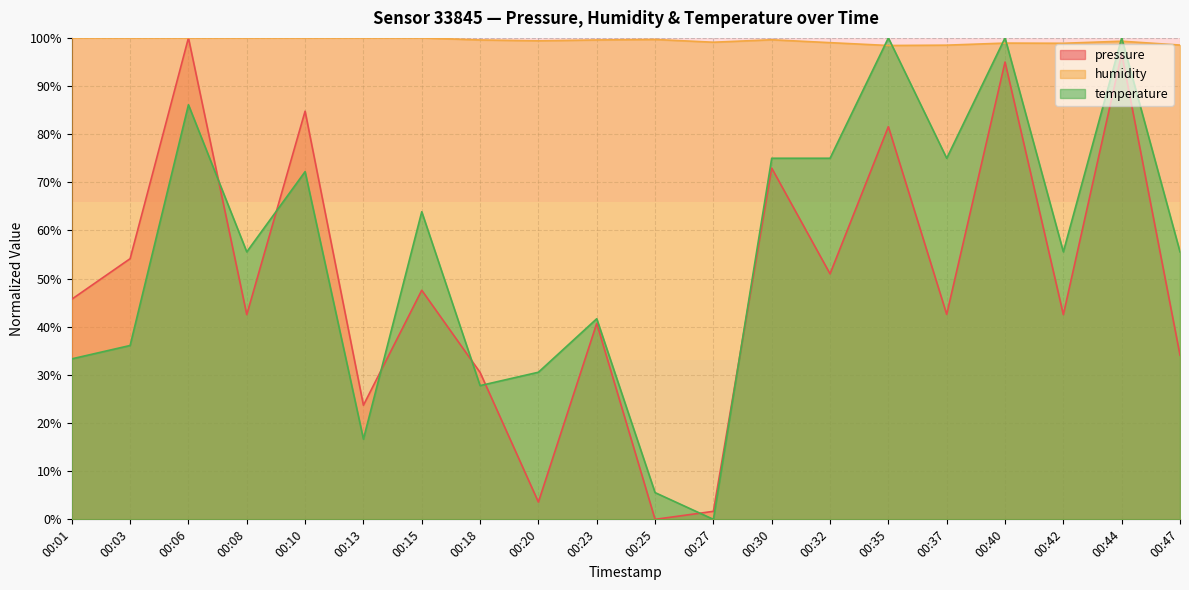

What value does the humidity series have at 00:32?

99.0